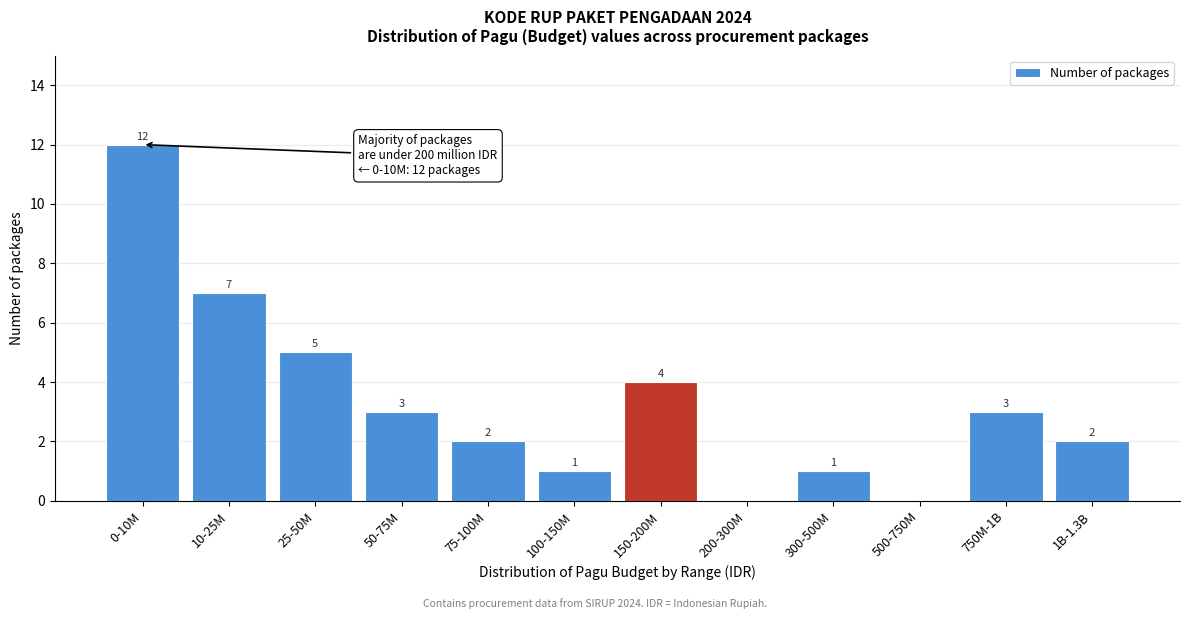

Reading left to right, transcribe all the data shown in this chart.

0-10M=12	10-25M=7	25-50M=5	50-75M=3	75-100M=2	100-150M=1	150-200M=4	200-300M=0	300-500M=1	500-750M=0	750M-1B=3	1B-1.3B=2